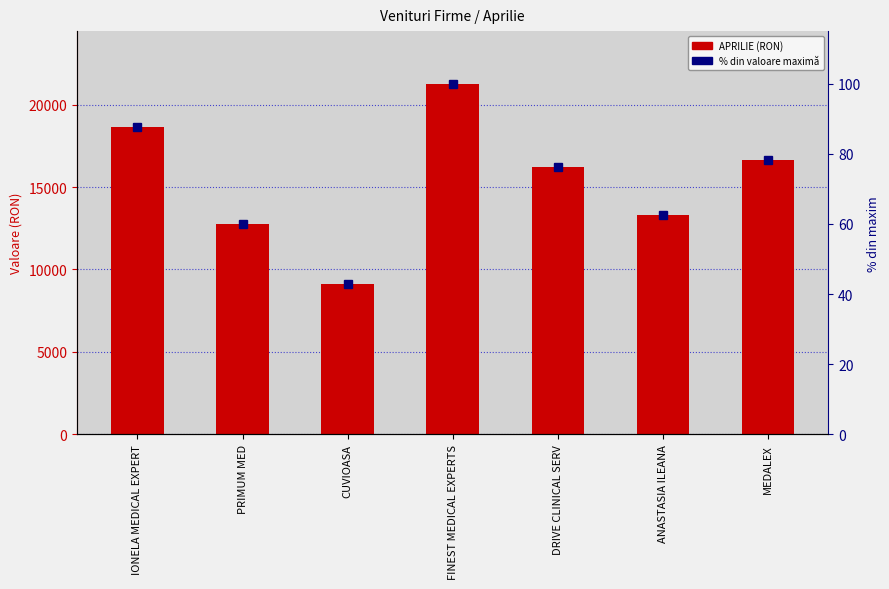

What is the value of the % din maxim bar at the 2nd from the left?

60.0